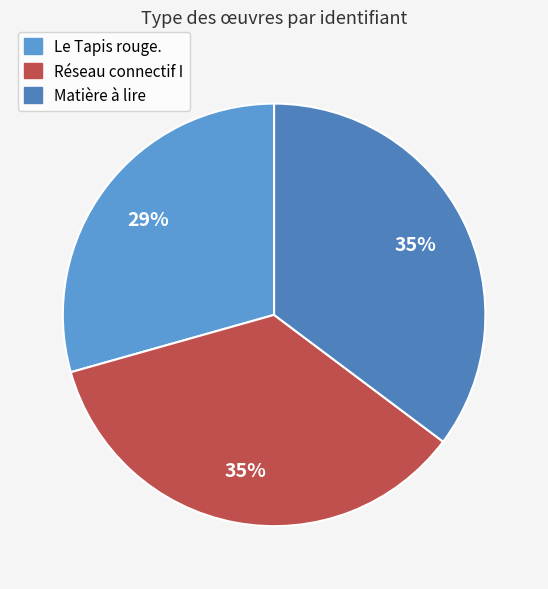

The Le Tapis rouge. slice represents 17% of the pie. True or false?

False